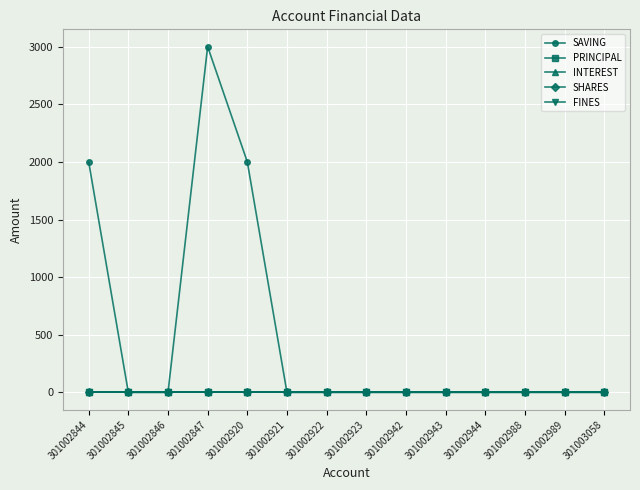

Is the value of SAVING at 301002920 greater than the value of SHARES at 301002944?

Yes